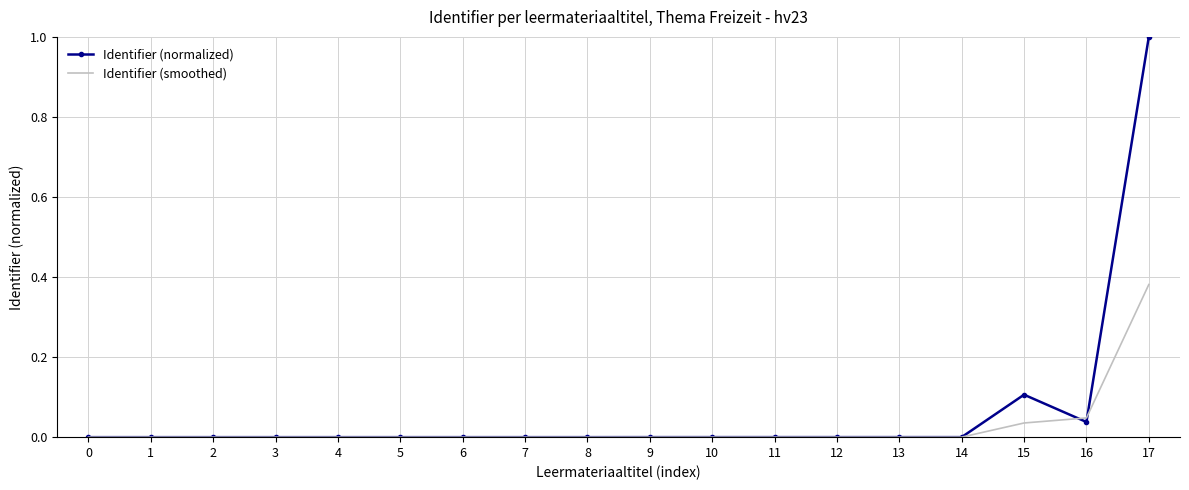

Rank the series by their average value, from lowest to highest.

Identifier (smoothed), Identifier (normalized)